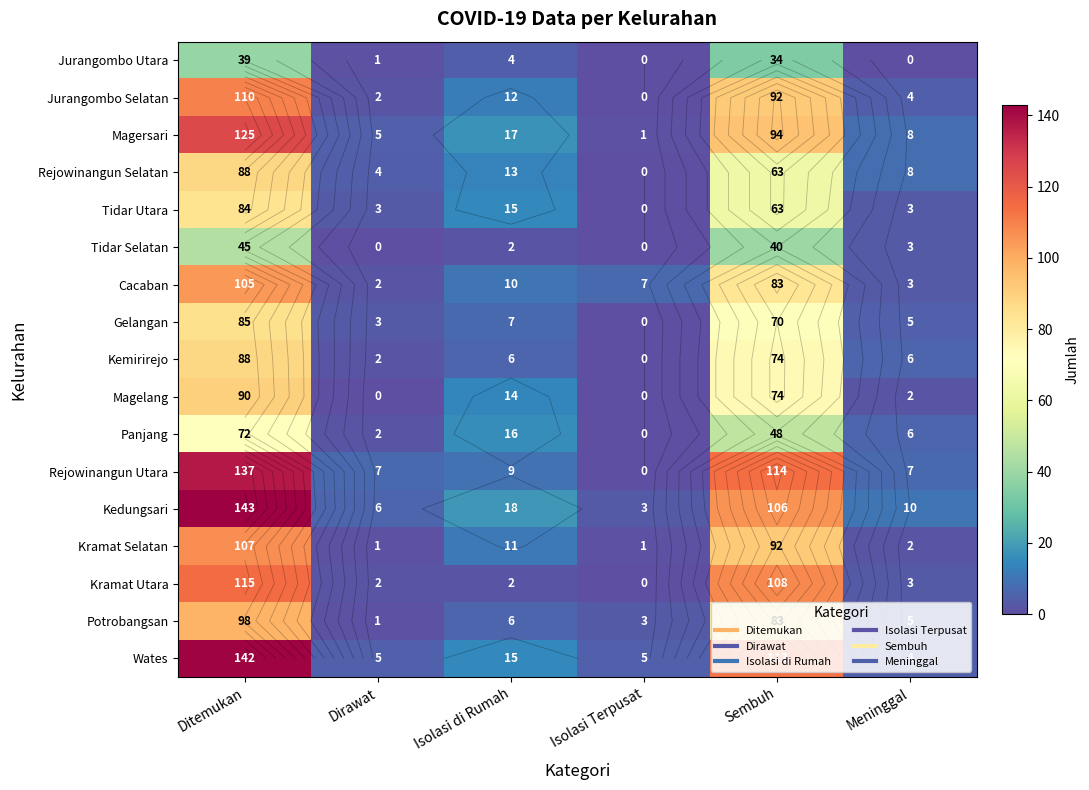

What is the average value of the Rejowinangun Utara series?

46